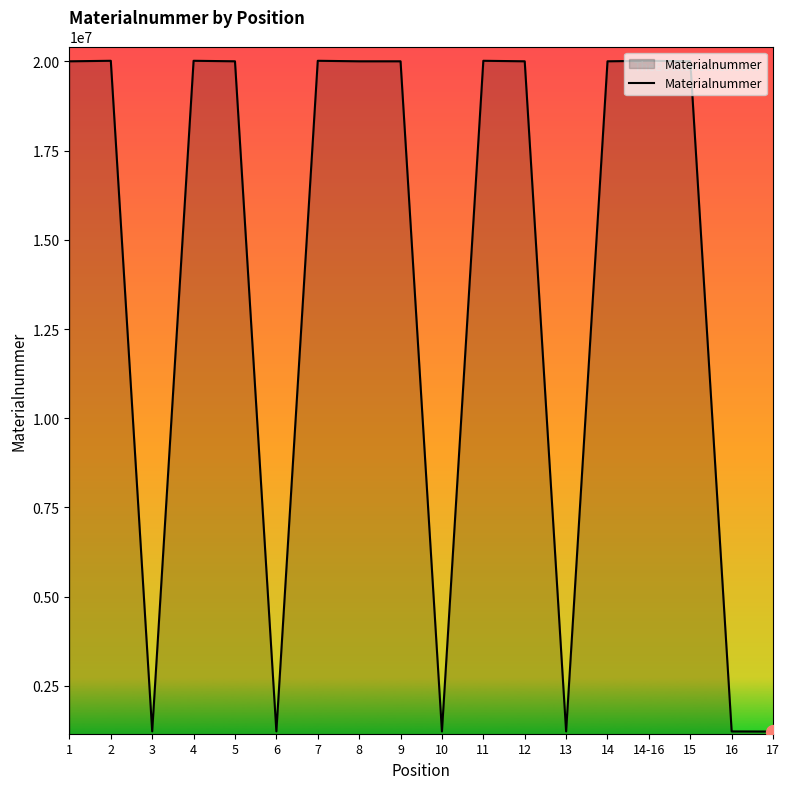

What is the minimum value shown in the chart?

1220208